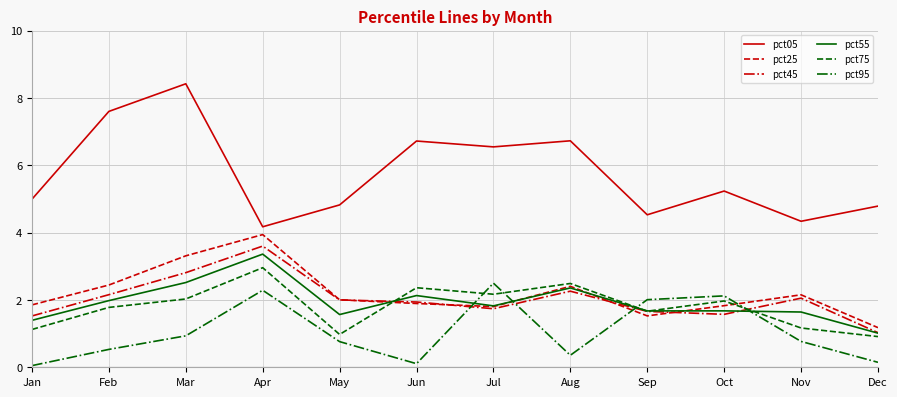

Rank the series by their maximum value, from lowest to highest.

pct95, pct75, pct55, pct45, pct25, pct05